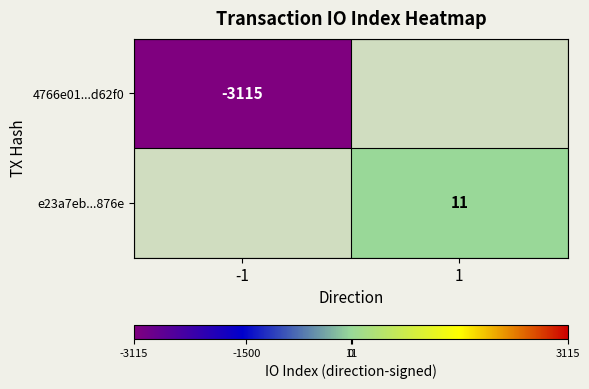

True or false: e23a7eb...876e has a value of 17 at 1.

False